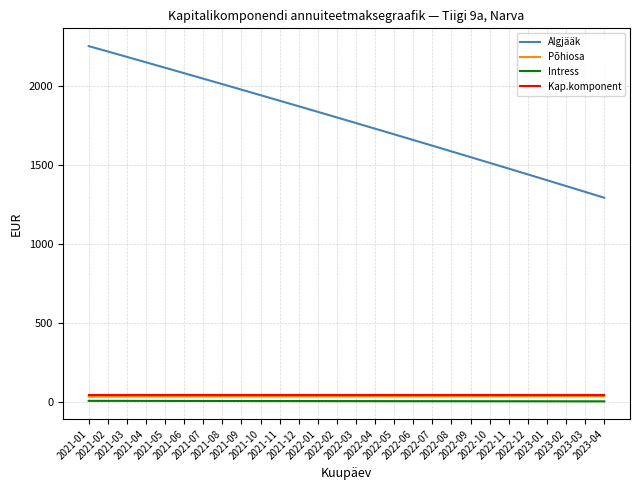

Which series has the largest total across all categories?

Algjääk